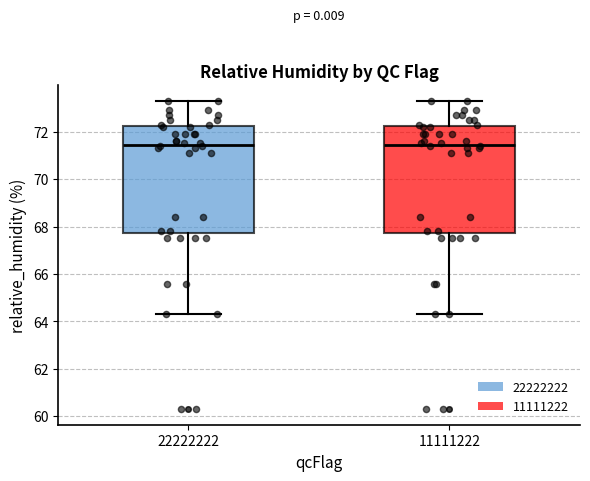

Reading left to right, transcribe this box plot: for each box, give where its median line is, the range the box spans, and where its two whiskers end, as read against the y-axis. The values are not printed on the chart, so give them approximately, as read against the axis.

22222222: median 71.4, box 67.8 to 72.2, whiskers 64.4 to 73.4
11111222: median 71.4, box 67.8 to 72.2, whiskers 64.4 to 73.4